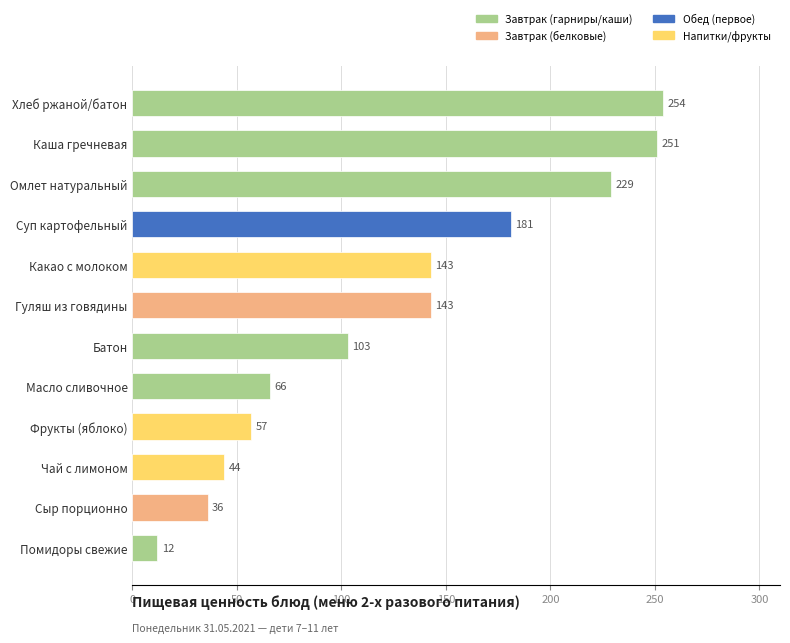

What is the sum of the values at Омлет натуральный and Фрукты (яблоко)?

286